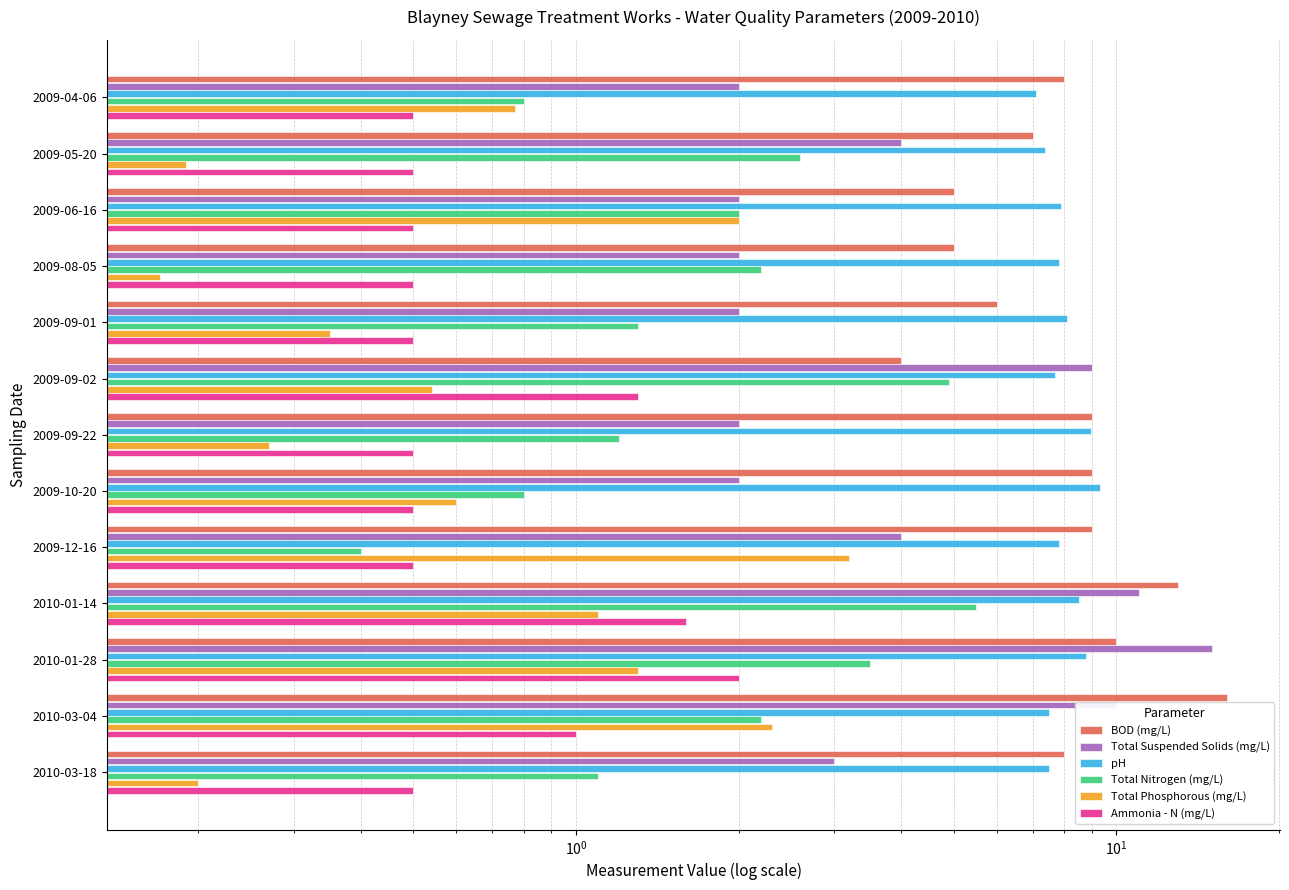

What are all the series names shown in the legend?

BOD (mg/L), Total Suspended Solids (mg/L), pH, Total Nitrogen (mg/L), Total Phosphorous (mg/L), Ammonia - N (mg/L)